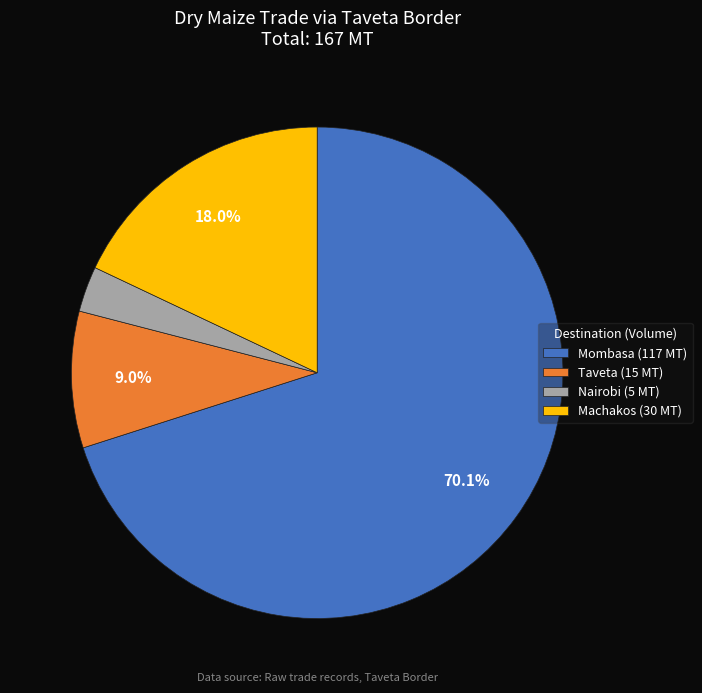

What percentage is the Mombasa slice, to the nearest percent?

70%